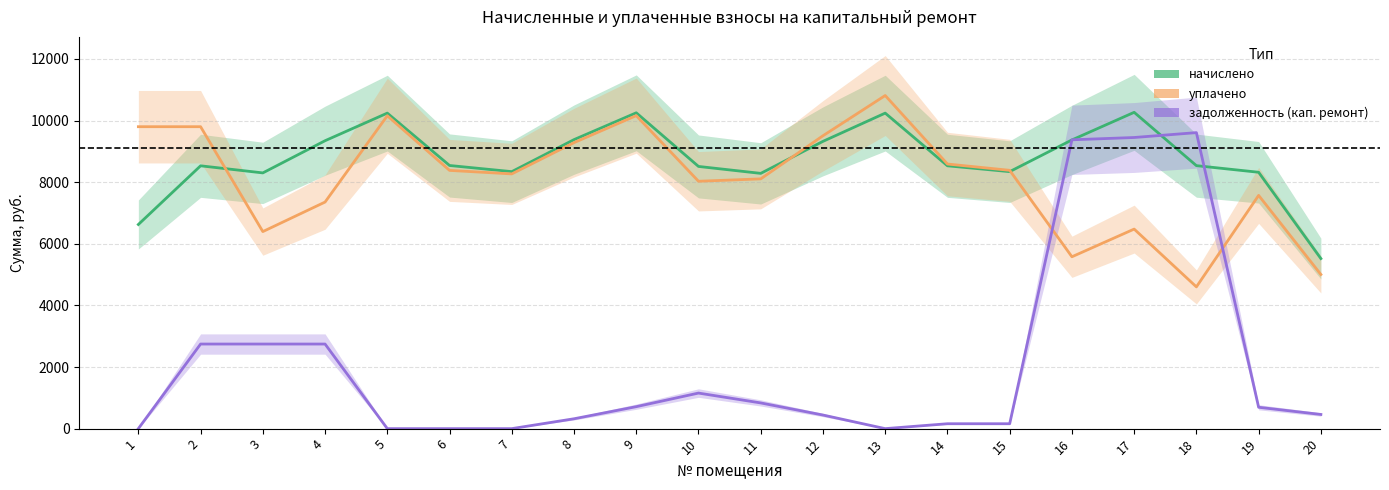

What is the difference between the maximum and second lowest values in the начислено series?

3640.3